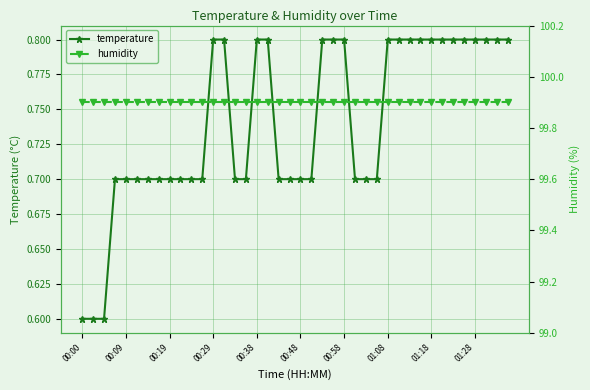

How many lines are shown in the chart?

2